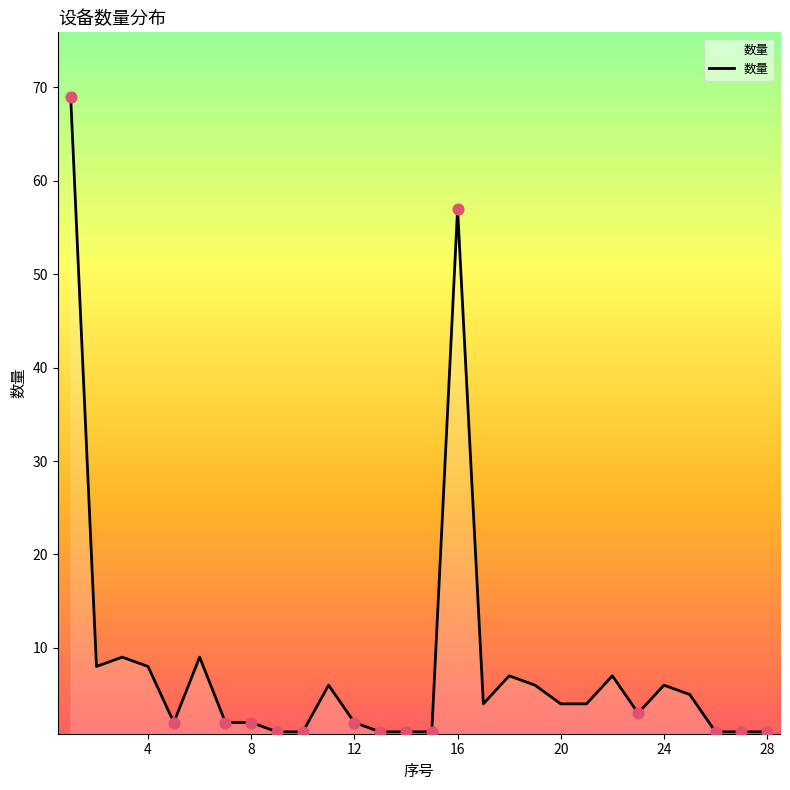

What is the maximum value shown in the chart?

69